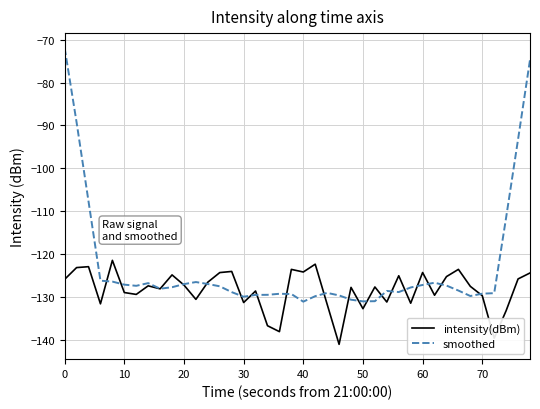

How many lines are shown in the chart?

2